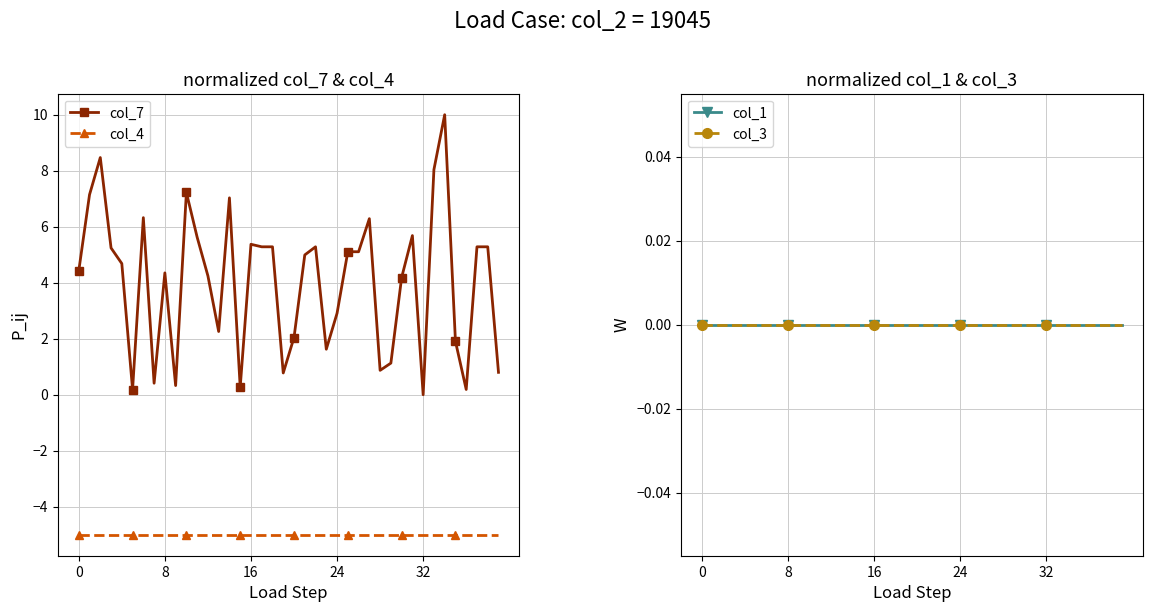

Is it true that col_4 equals -5.0 at 7?

True